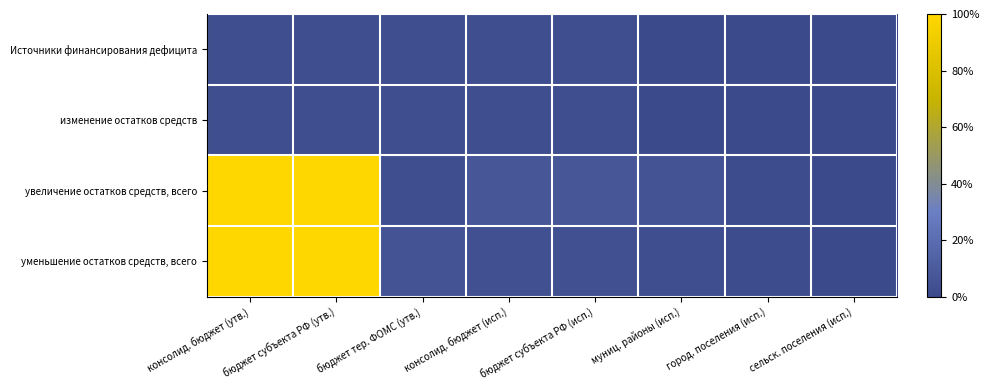

Rank the series by their maximum value, from highest to lowest.

увеличение остатков средств, всего, уменьшение остатков средств, всего, Источники финансирования дефицита, изменение остатков средств